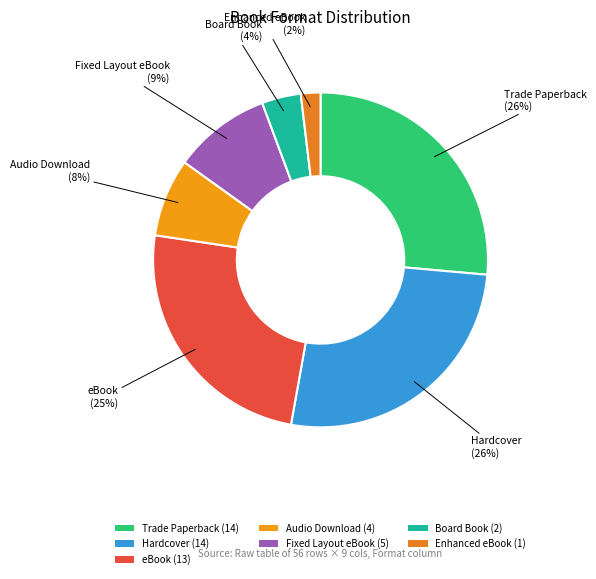

Is there any slice that represents more than half of the pie?

No